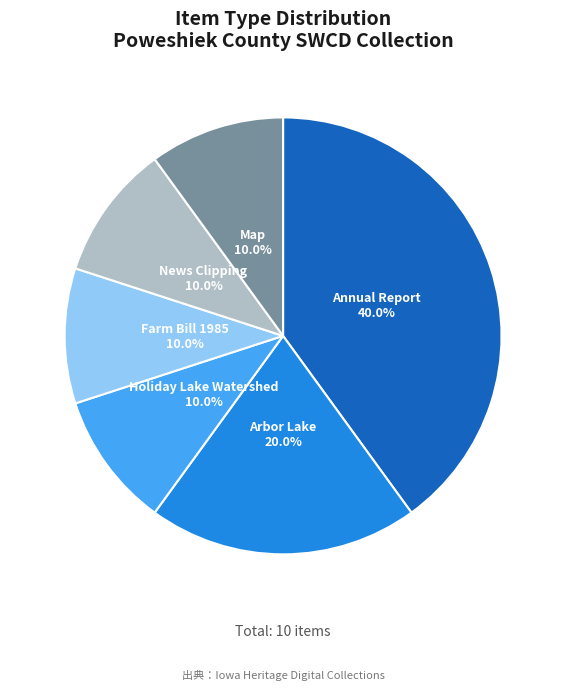

Is there a majority slice in this chart?

No